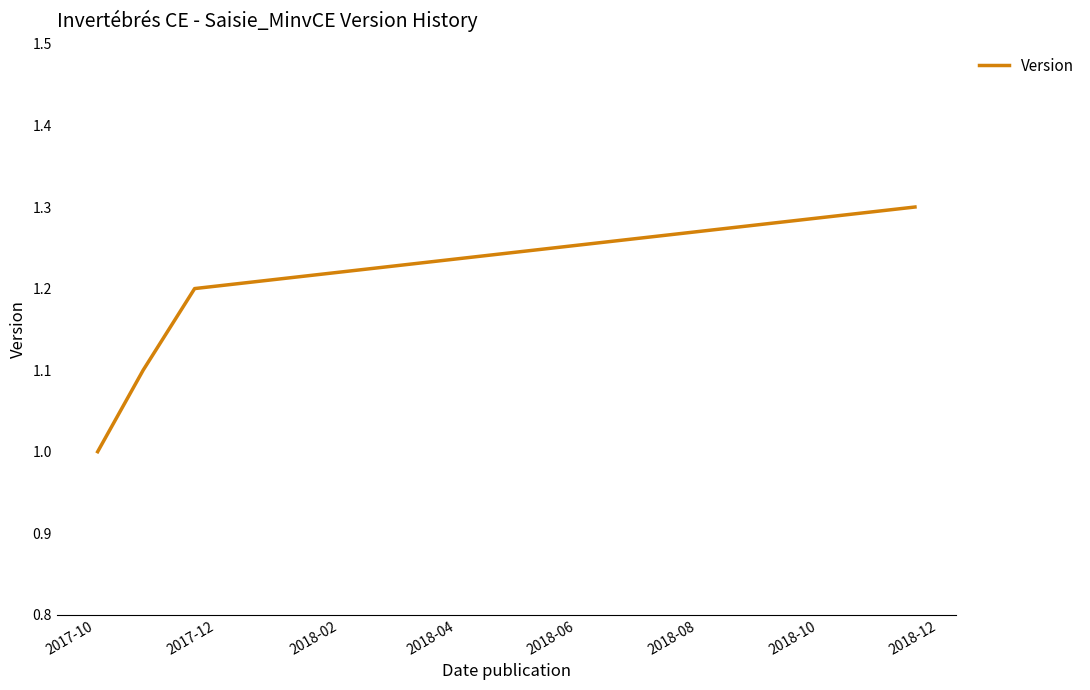

What is the difference between the maximum and minimum values?

0.3